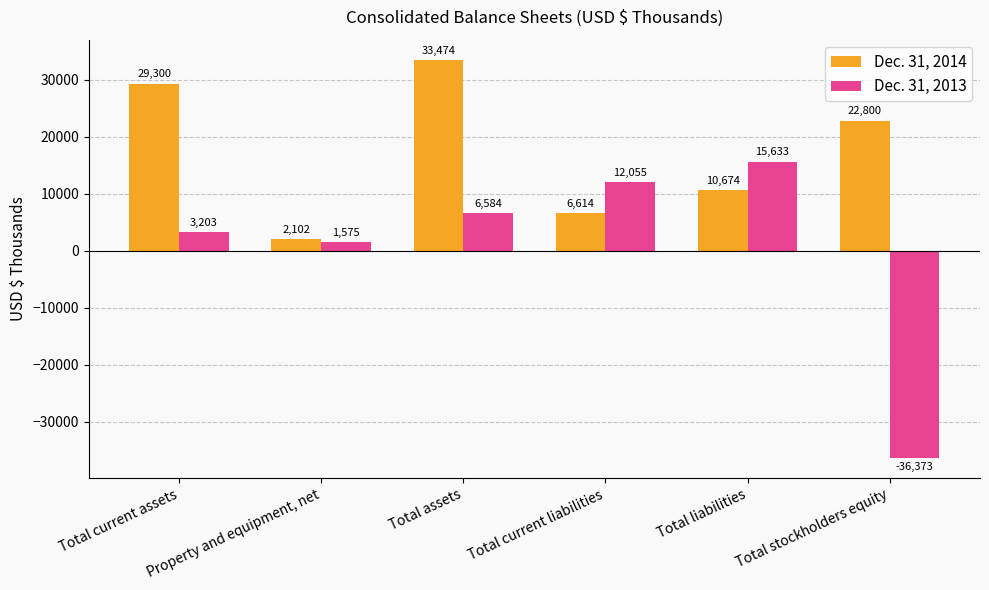

Rank the series by their maximum value, from lowest to highest.

Dec. 31, 2013, Dec. 31, 2014